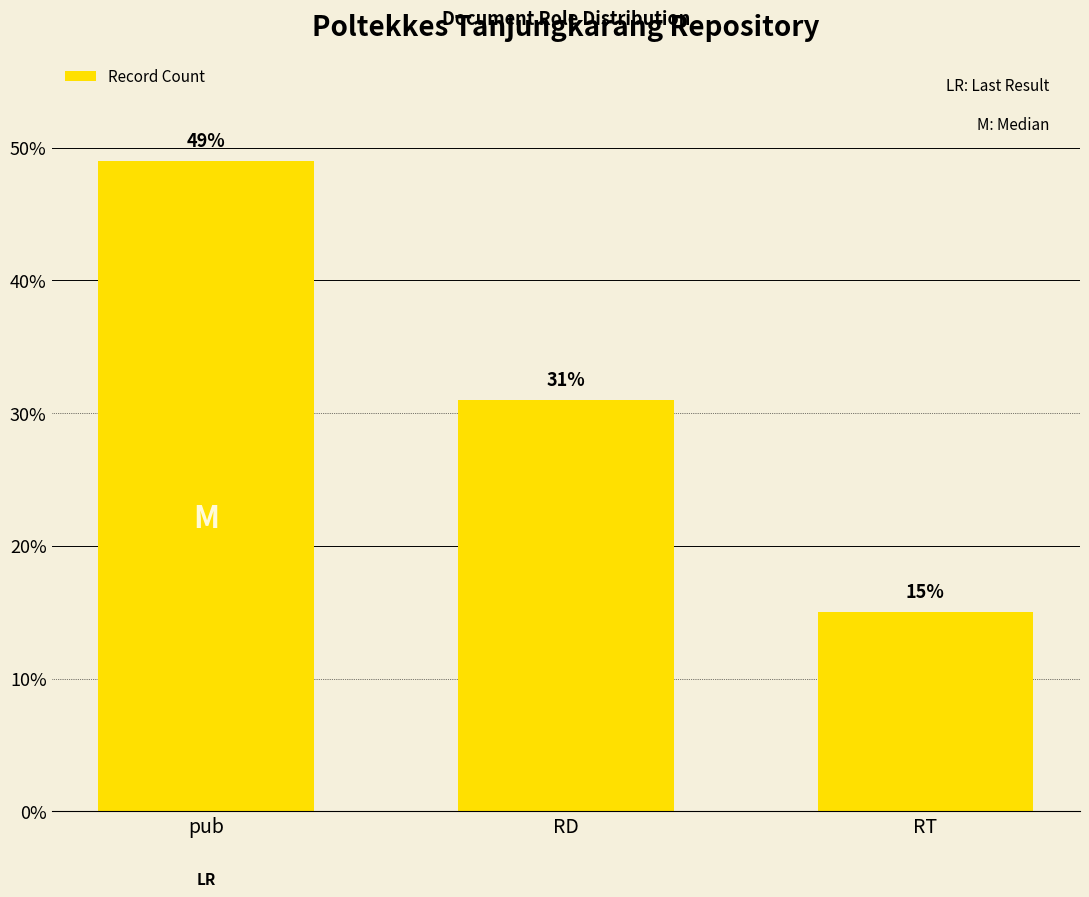

At which label does the data first exceed 31?

pub